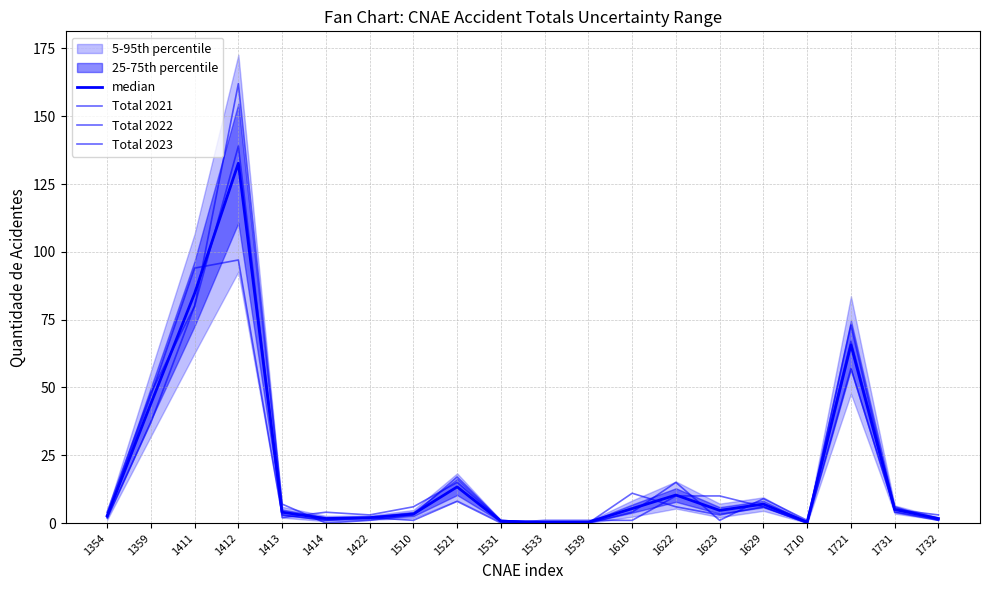

What is the average value of the median series?

19.5